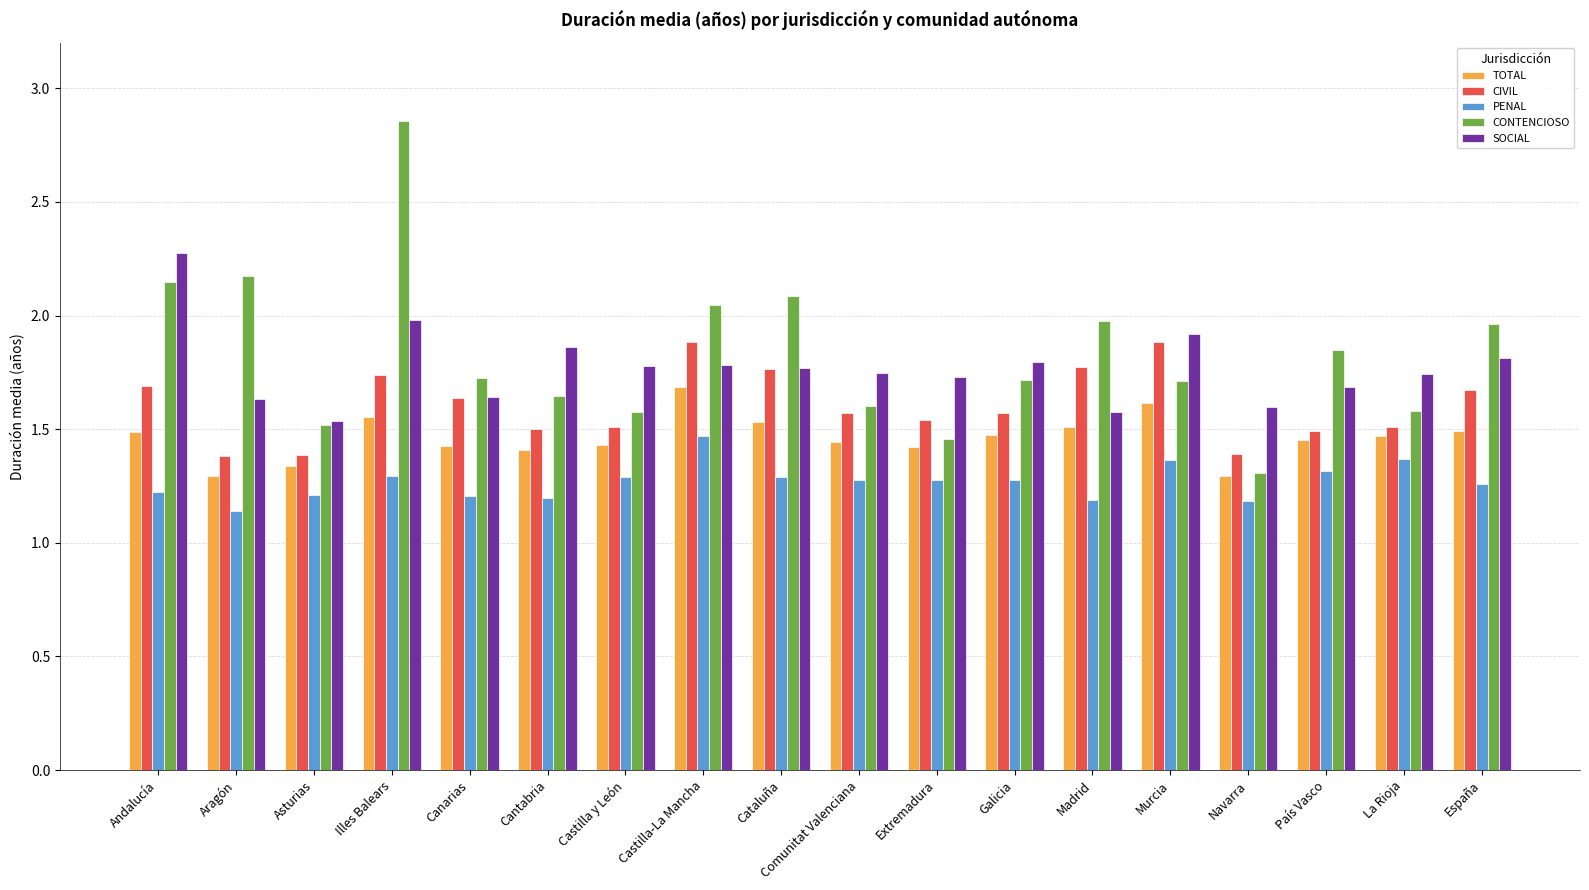

Which label corresponds to the largest value in the chart?

Illes Balears